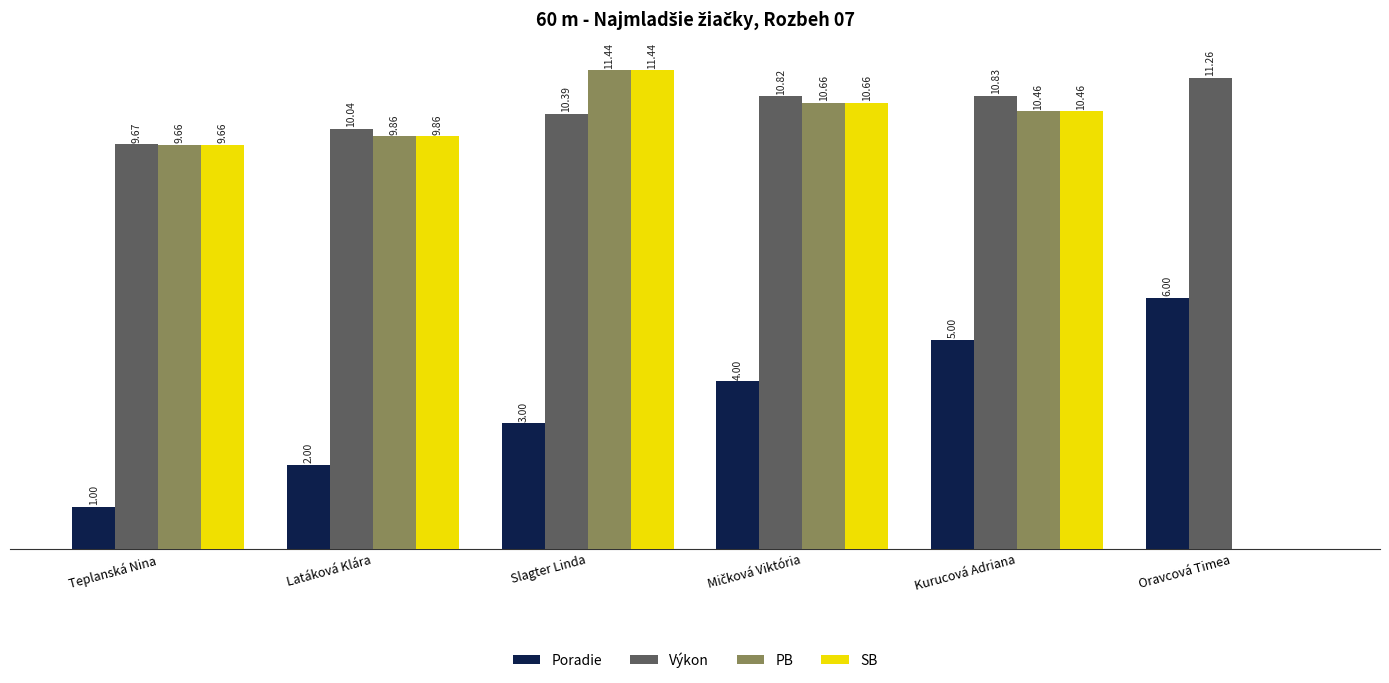

At which category is the sum across all series the highest?

Kurucová Adriana